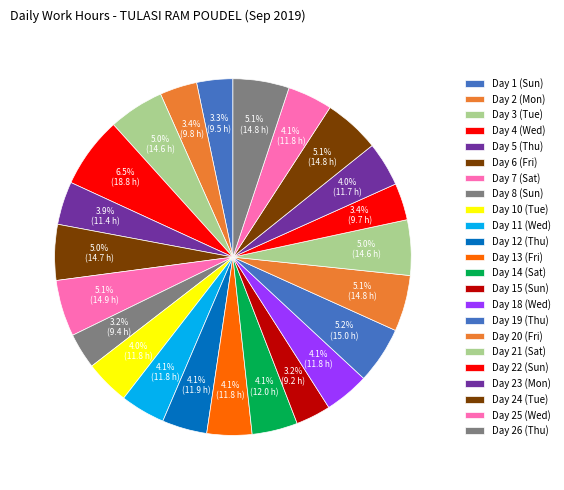

To the nearest percent, what percentage of the pie is Day 20 (Fri)?

5%